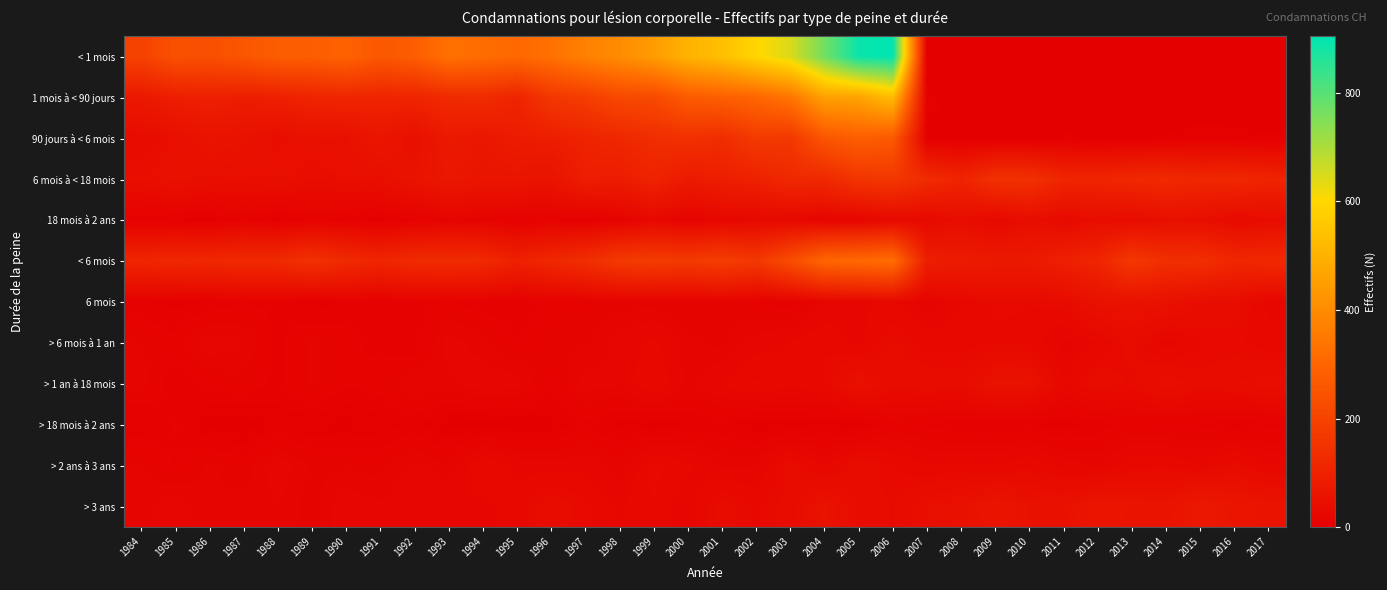

Rank the series by their maximum value, from highest to lowest.

< 1 mois, 1 mois à < 90 jours, < 6 mois, 90 jours à < 6 mois, 6 mois à < 18 mois, > 3 ans, > 1 an à 18 mois, 6 mois, 18 mois à 2 ans, > 2 ans à 3 ans, > 6 mois à 1 an, > 18 mois à 2 ans